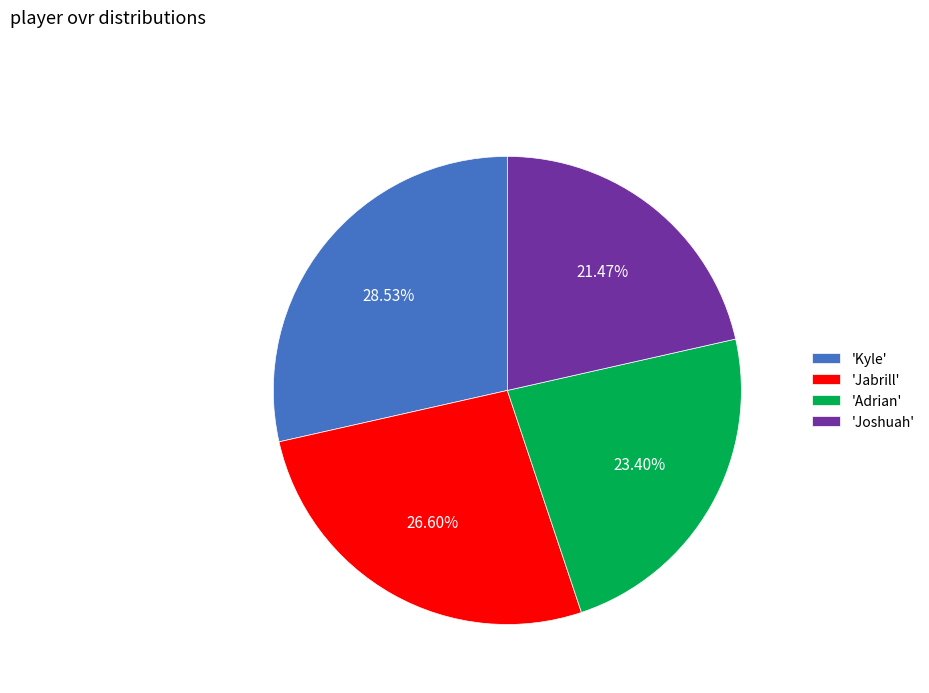

Rank the categories by value from lowest to highest.

'Joshuah', 'Adrian', 'Jabrill', 'Kyle'